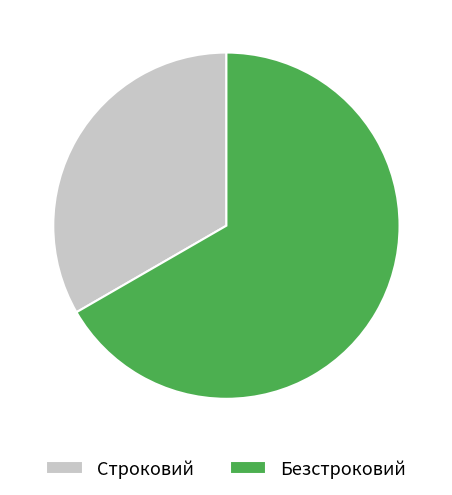

Is there a majority slice in this chart?

Yes